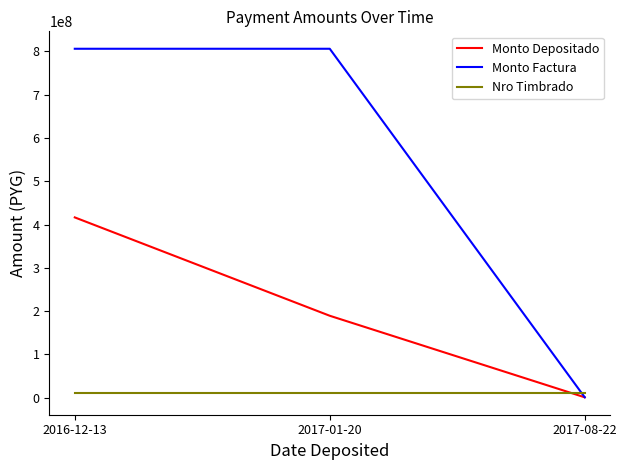

Reading left to right, what are all the values shown in this chart?

Monto Depositado: 2016-12-13=416444728	2017-01-20=189272727	2017-08-22=946364
Monto Factura: 2016-12-13=805962210	2017-01-20=805962210	2017-08-22=1000000
Nro Timbrado: 2016-12-13=11825996	2017-01-20=11825996	2017-08-22=11825996